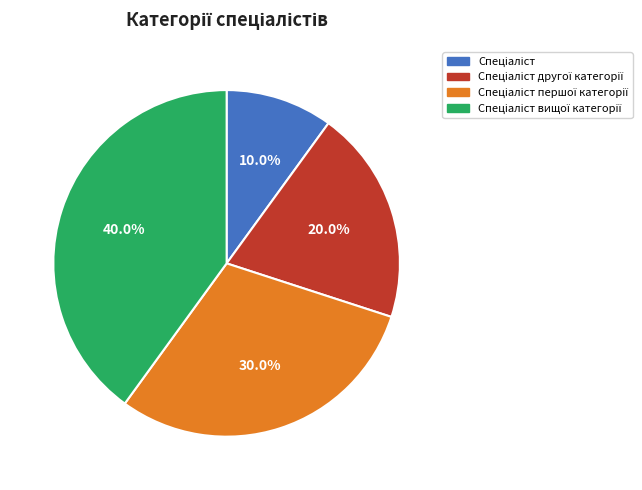

Is there any slice that represents more than half of the pie?

No